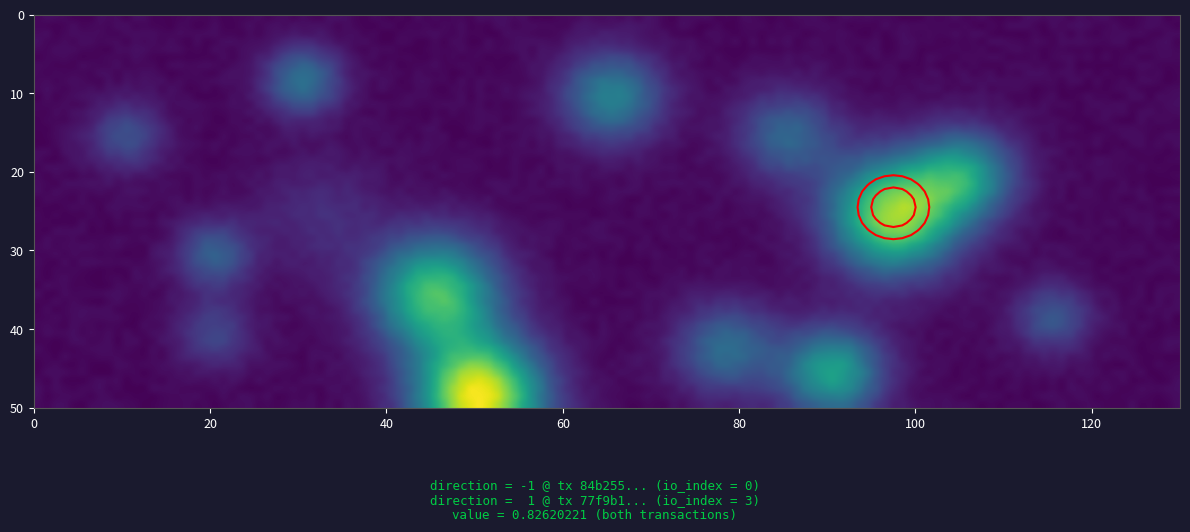

How many data points in 84b255422d62a4cc4b90756dccb77b95d3ef156 are less than 0?

1